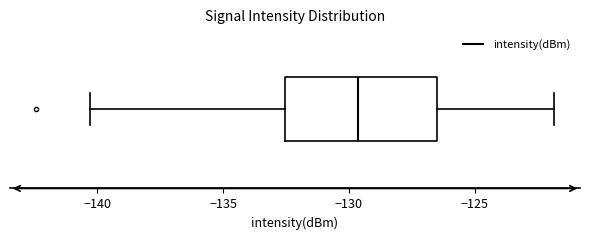

Transcribe this box plot: give where the median line is, the range the box spans, and where the two whiskers end, as read against the x-axis. The values are not printed on the chart, so give them approximately, as read against the axis.

median -129.5, box -132.5 to -126.5, whiskers -140.5 to -122.0